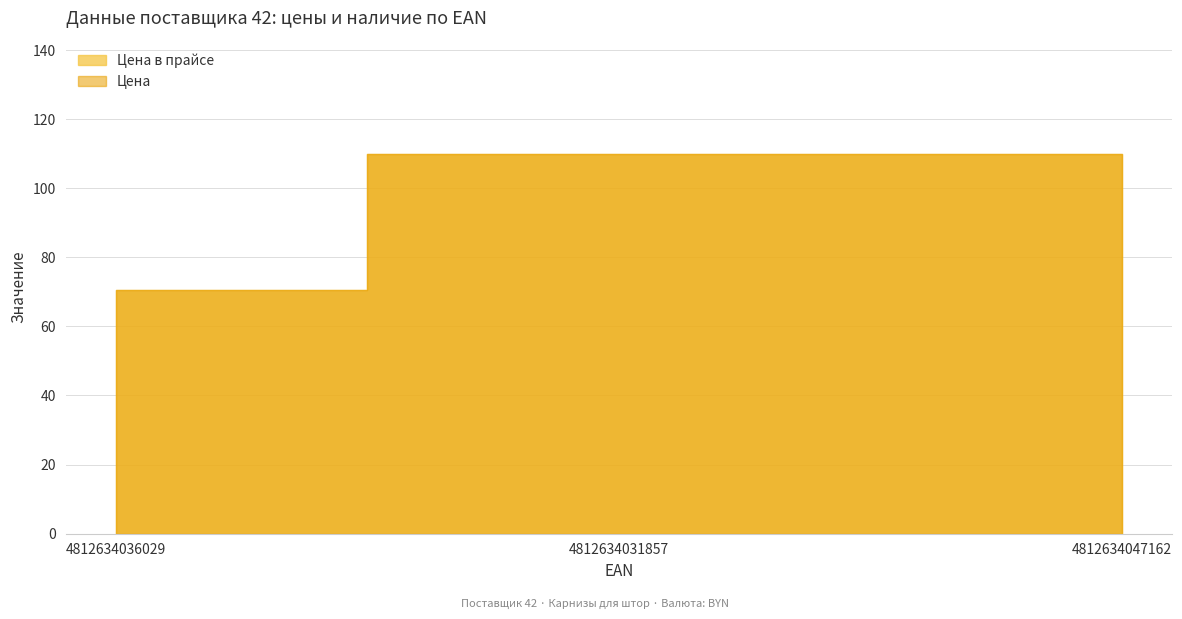

How many data points does each series have?

3